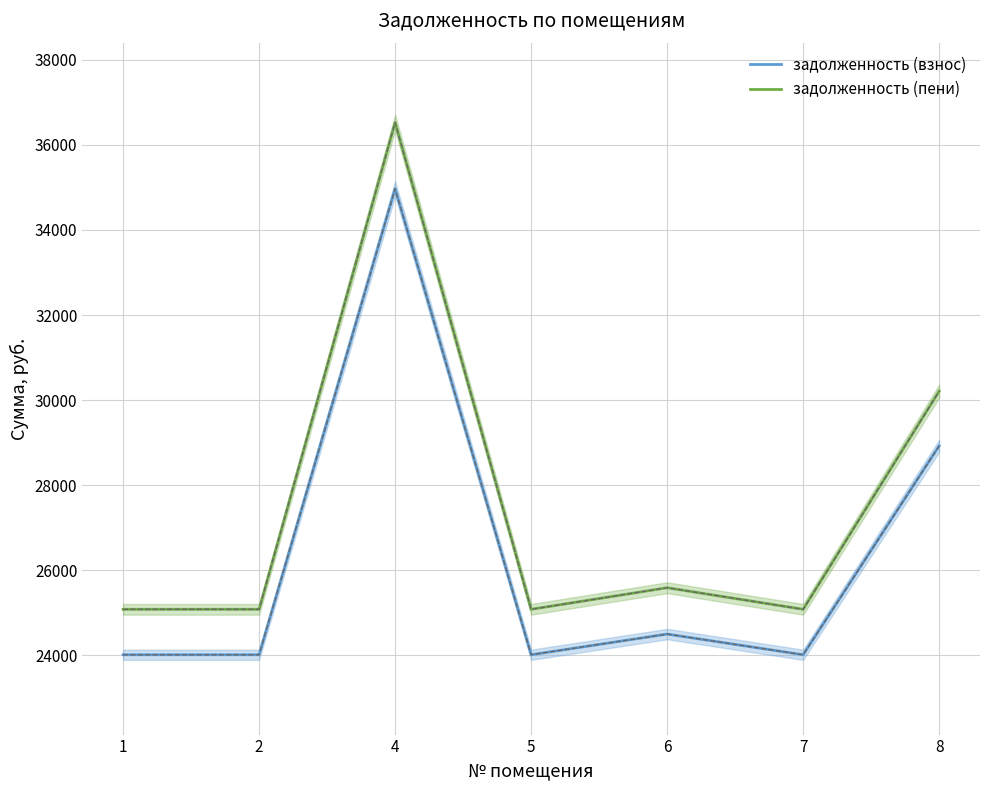

Reading right to left, what are all the values shown in this chart?

задолженность (взнос): 8=28926.8	7=24015.9	6=24501.5	5=24015.9	4=34971.4	2=24015.9	1=24015.9
задолженность (пени): 8=30213.2	7=25083.9	6=25591.1	5=25083.9	4=36526.6	2=25083.9	1=25083.9